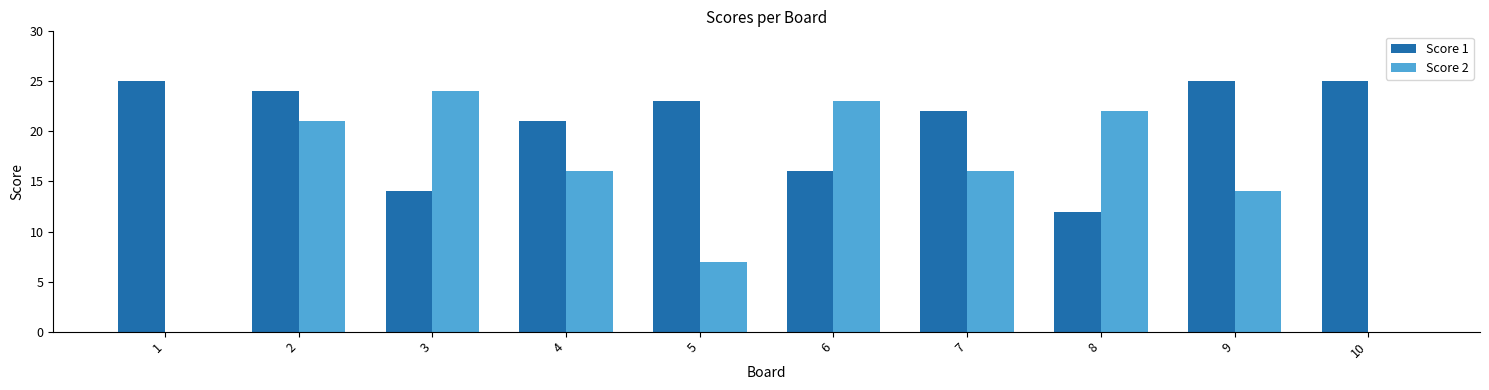

How many groups of bars are there?

10